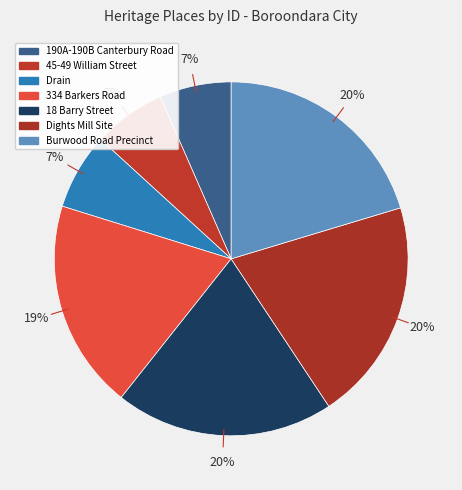

How many segments does this pie chart have?

7